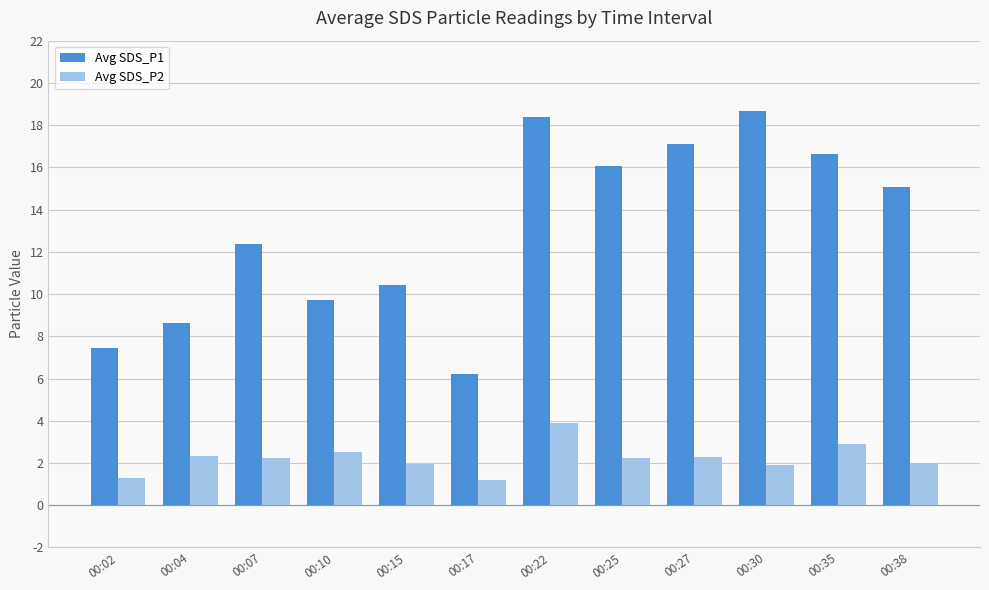

What is the minimum value shown in the chart?

1.2